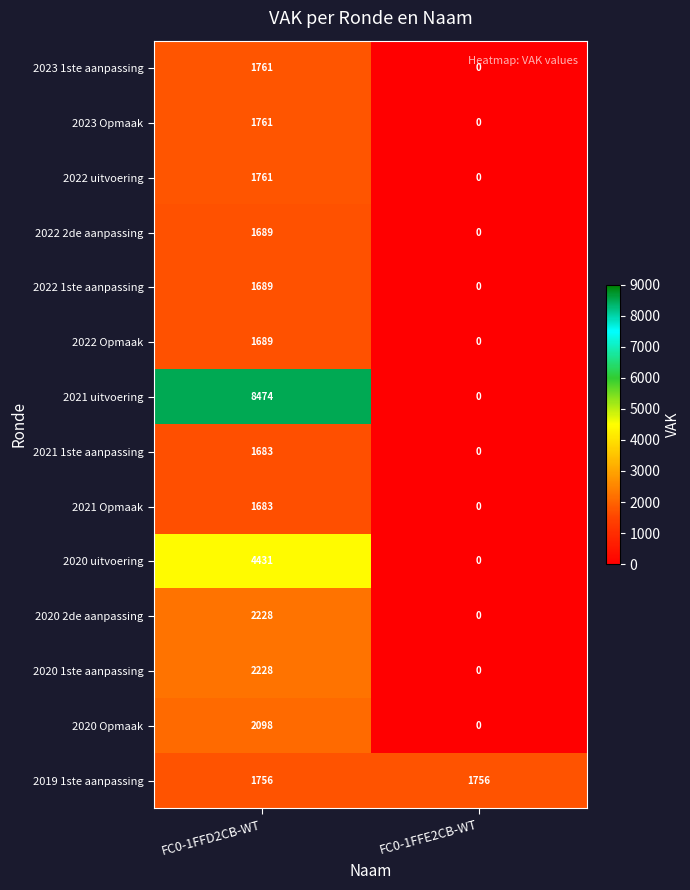

Between FC0-1FFD2CB-WT and FC0-1FFE2CB-WT, which series saw the biggest shift?

2021 uitvoering